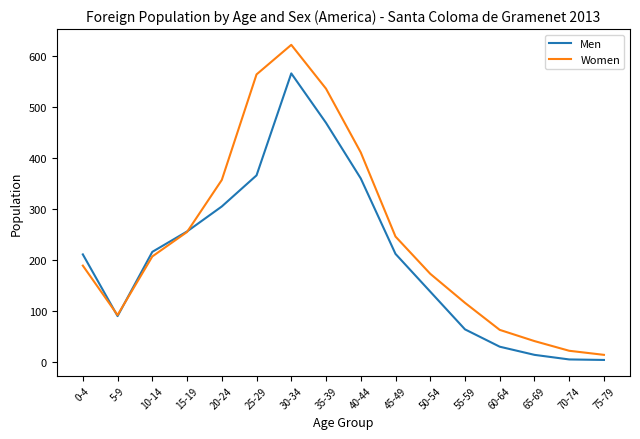

Which category has the highest value in the Women series?

30-34